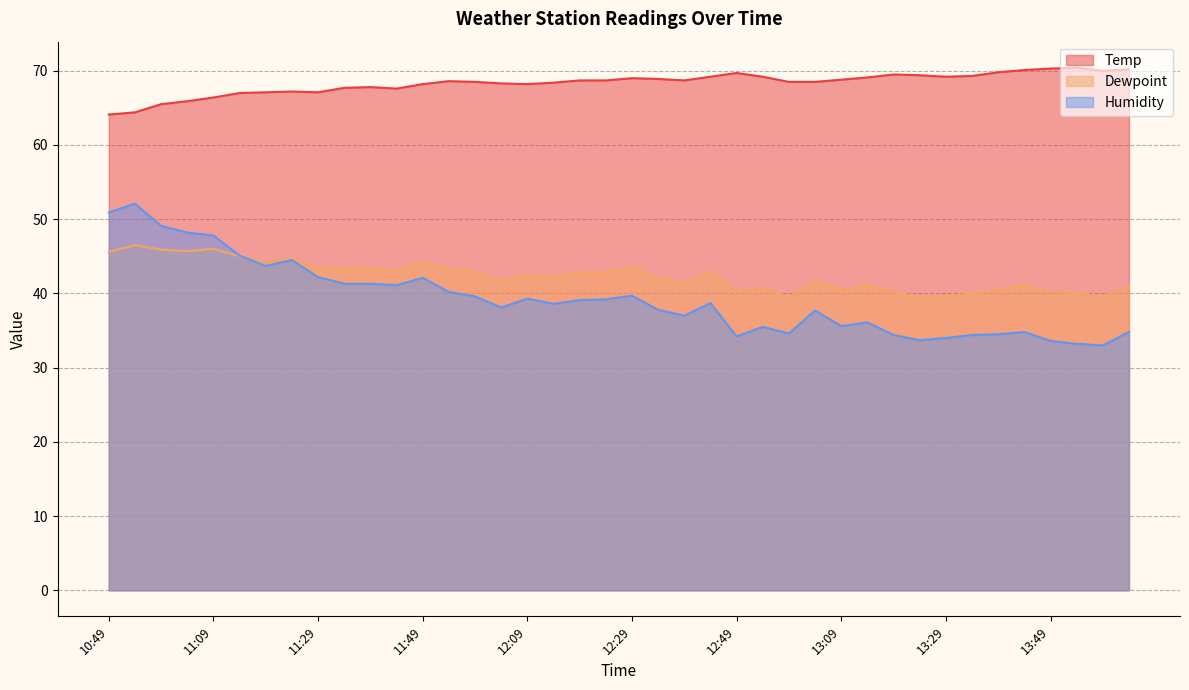

The Dewpoint series shows 45.9 at 10:59. True or false?

True